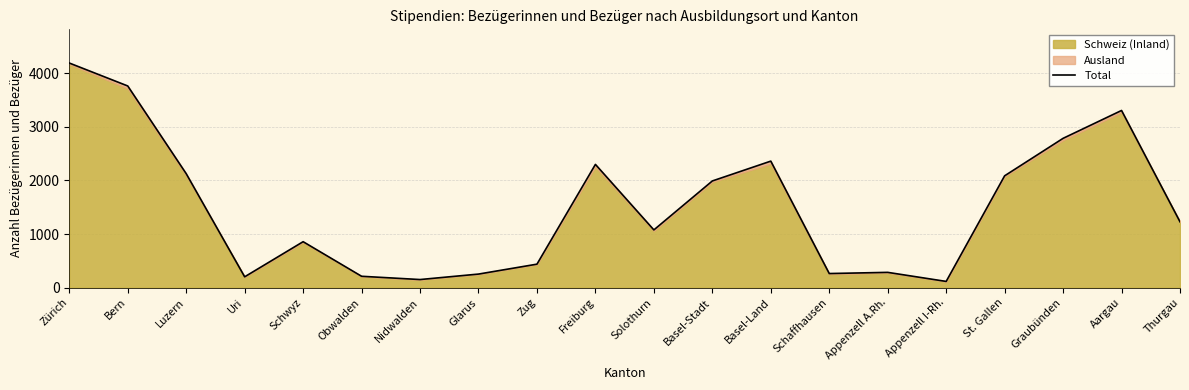

How many data points are less than 1228?

10